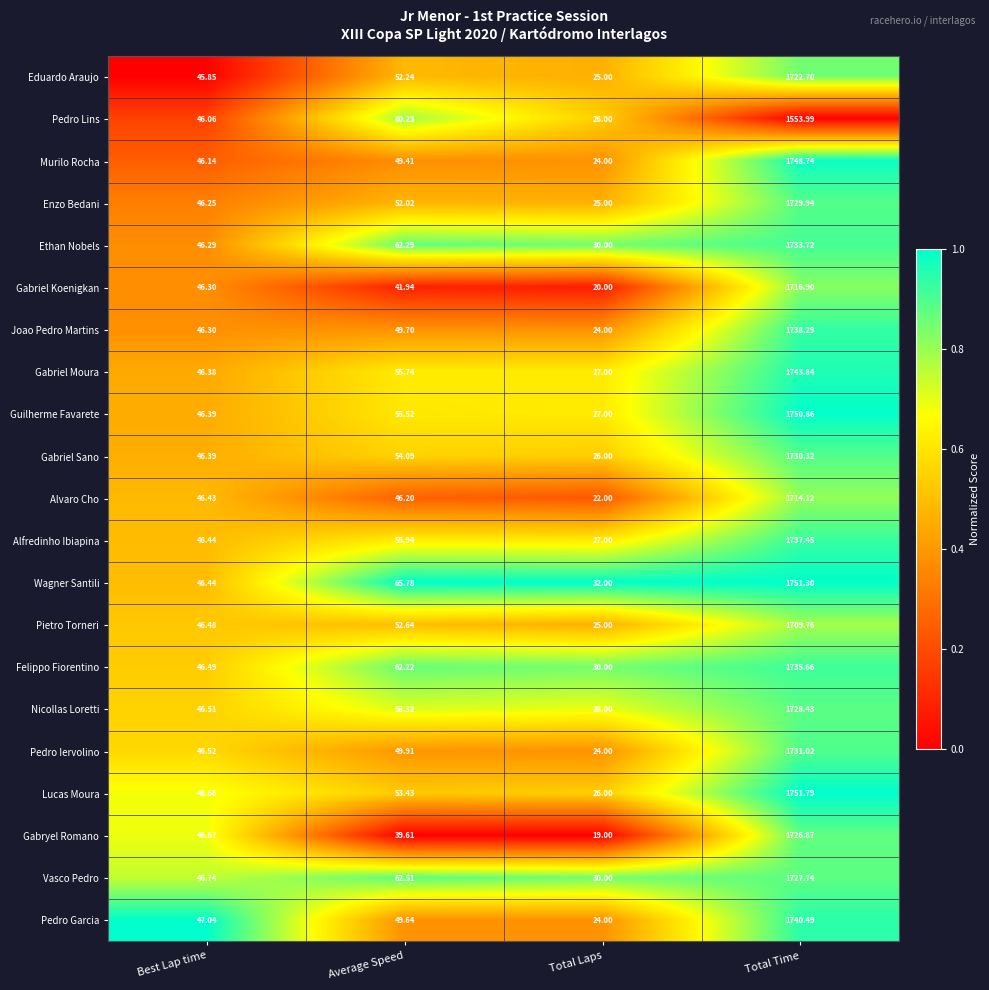

Is the value of Joao Pedro Martins at Total Time greater than the value of Alvaro Cho at Total Time?

Yes